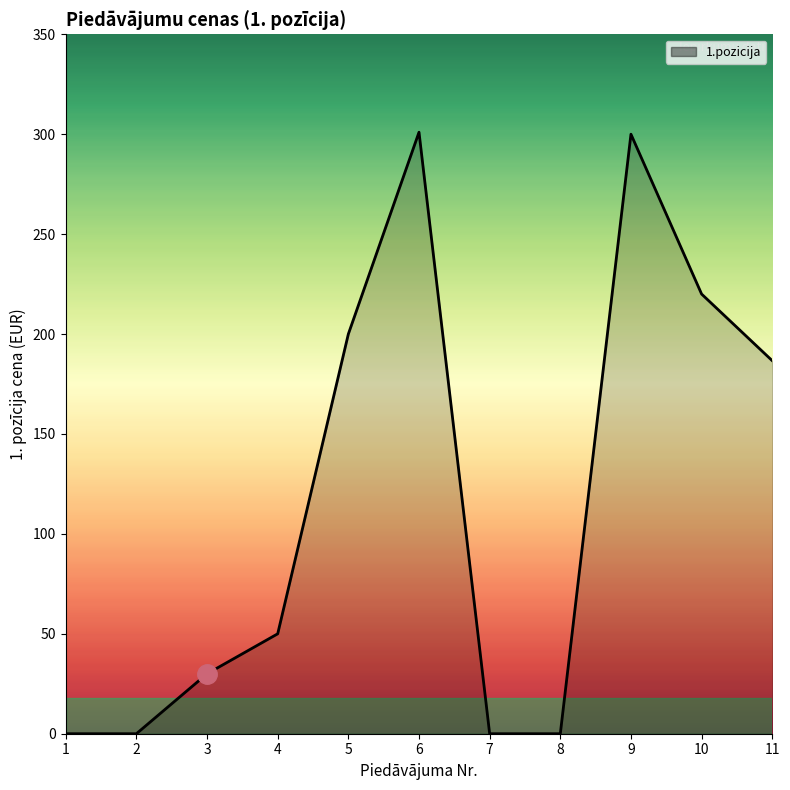

What is the greatest value displayed?

301.0